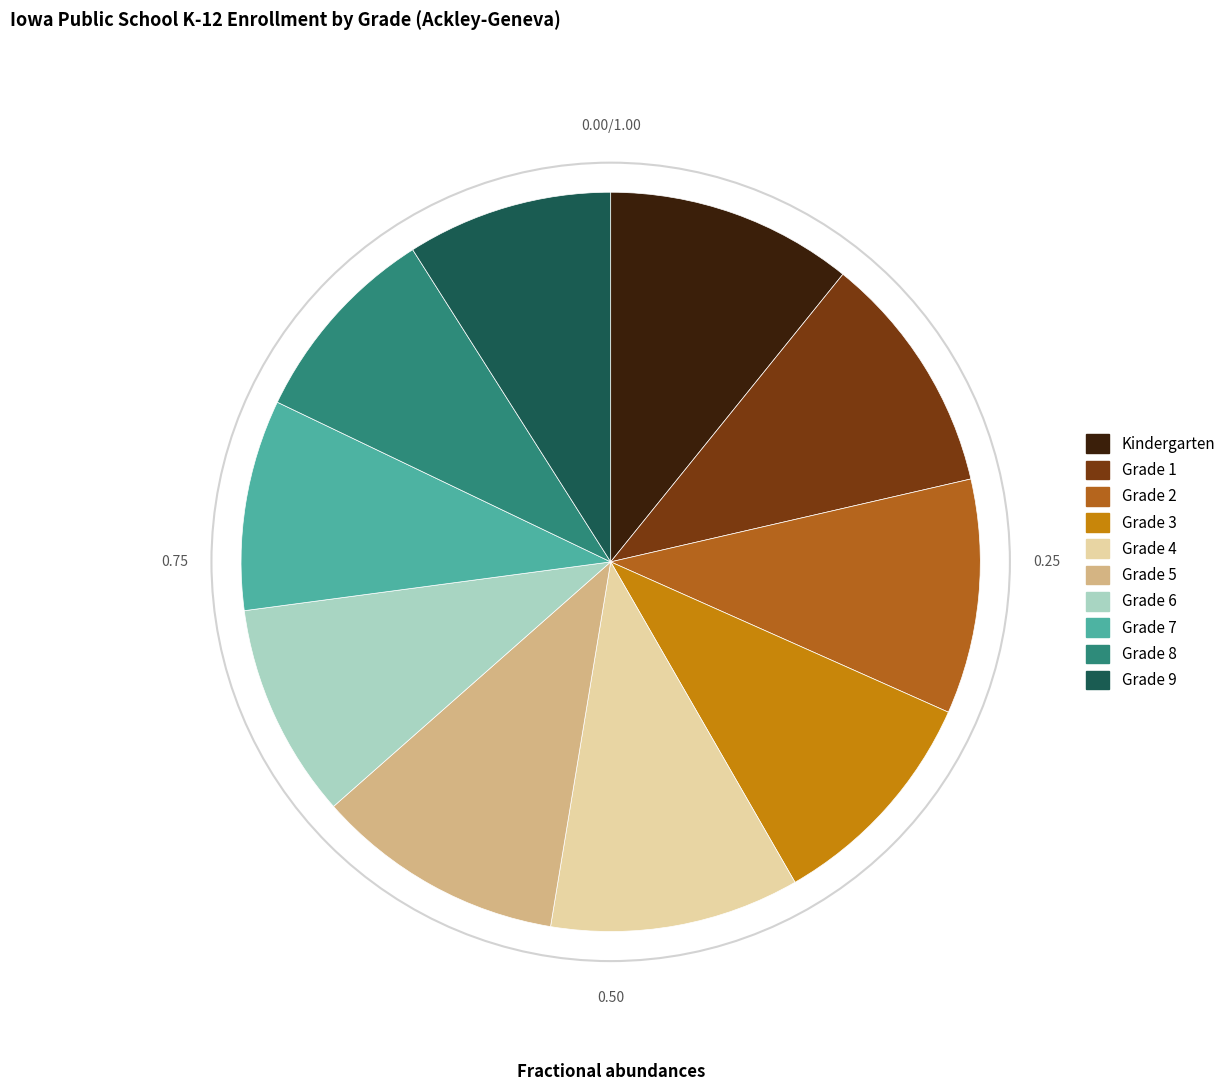

Count the number of slices in the pie.

10